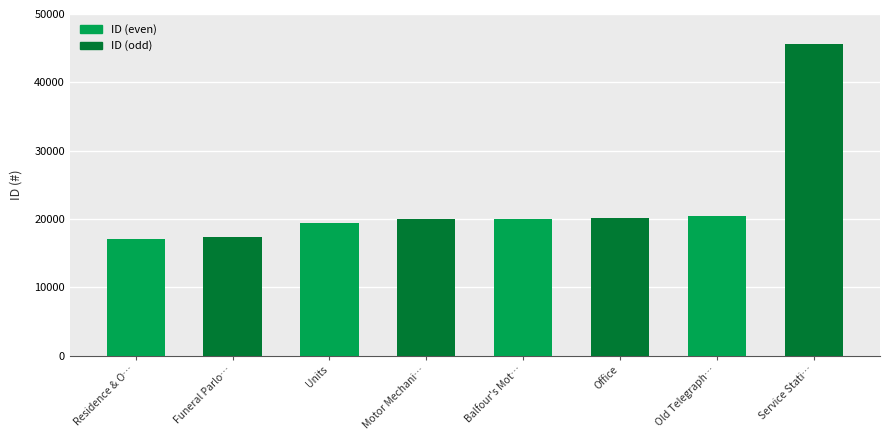

Are the bars grouped side by side (vs. stacked)?

No